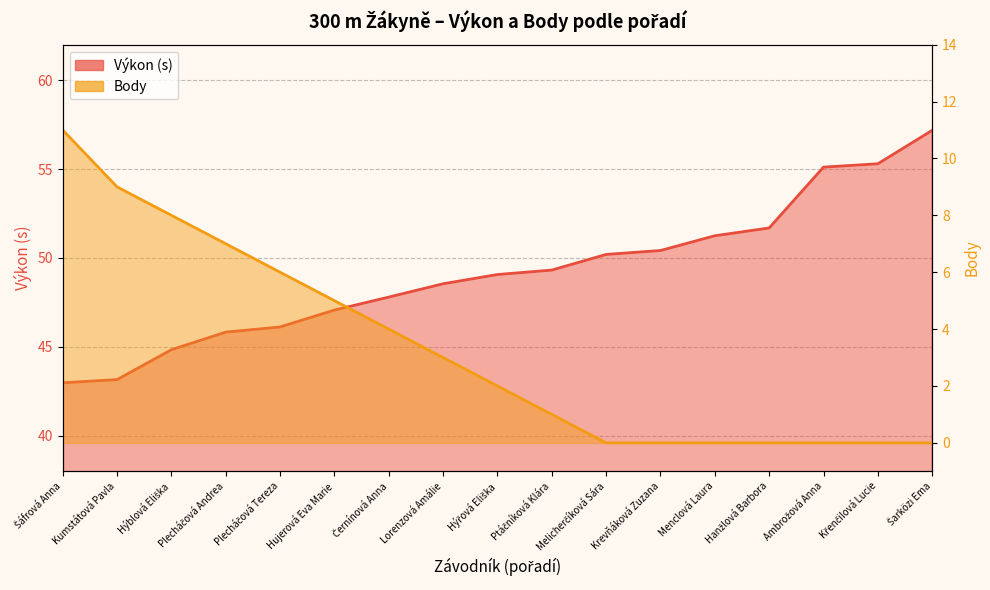

What value does the Výkon series have at Plecháčová Tereza?

46.1